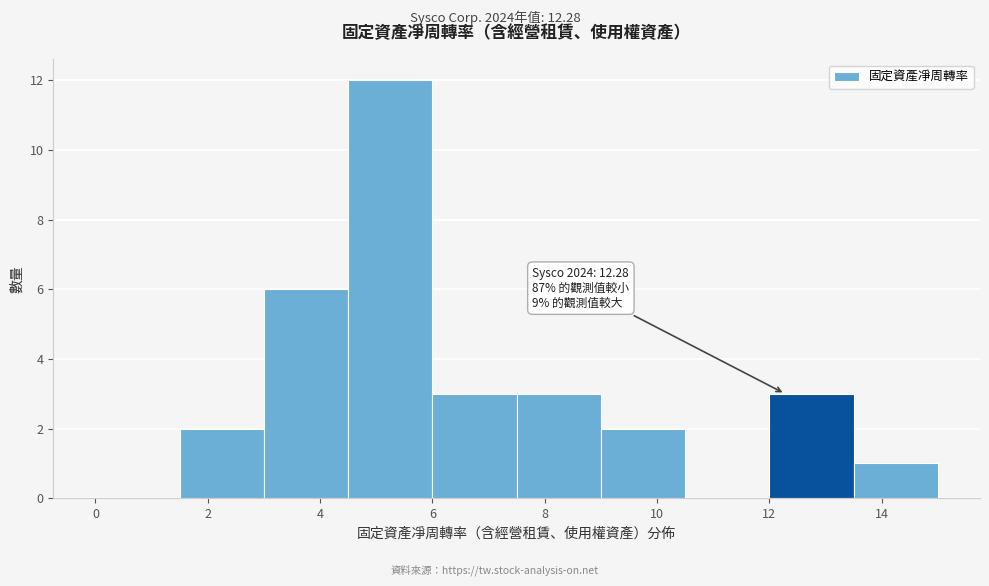

Which range on the x-axis has the tallest bar?

4.5 to 6.0